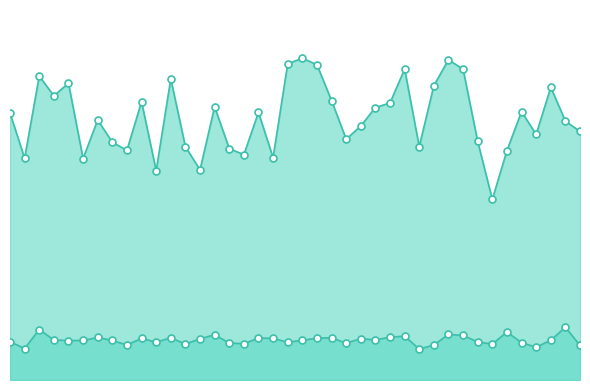

Count the number of categories in the chart.

40